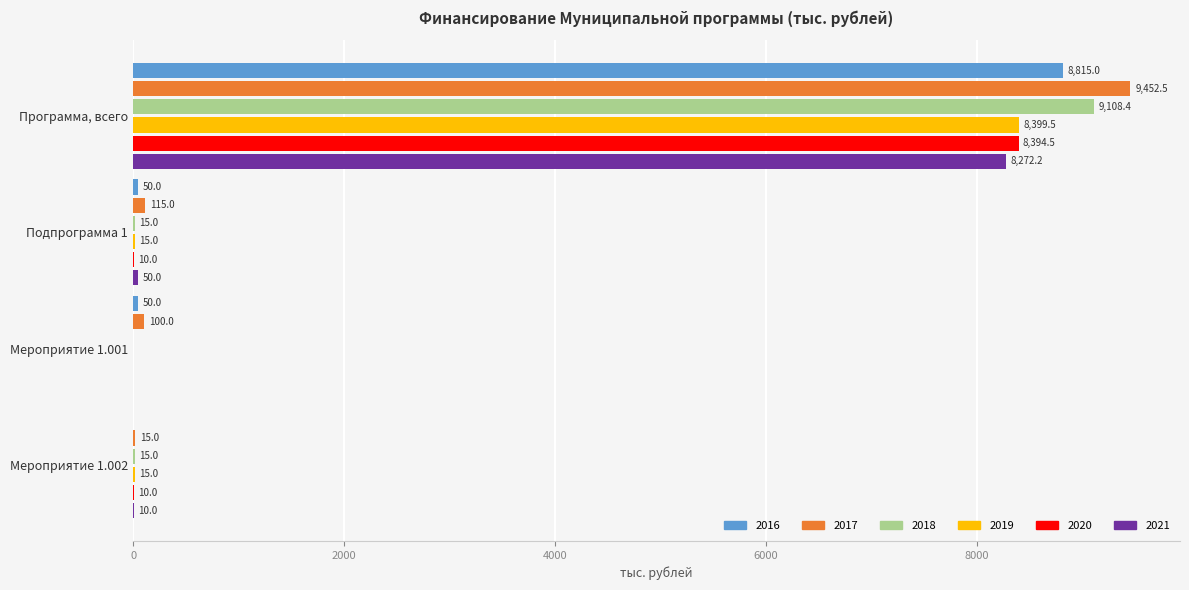

True or false: 2017 has a value of 9452.5 at Программа, всего.

True